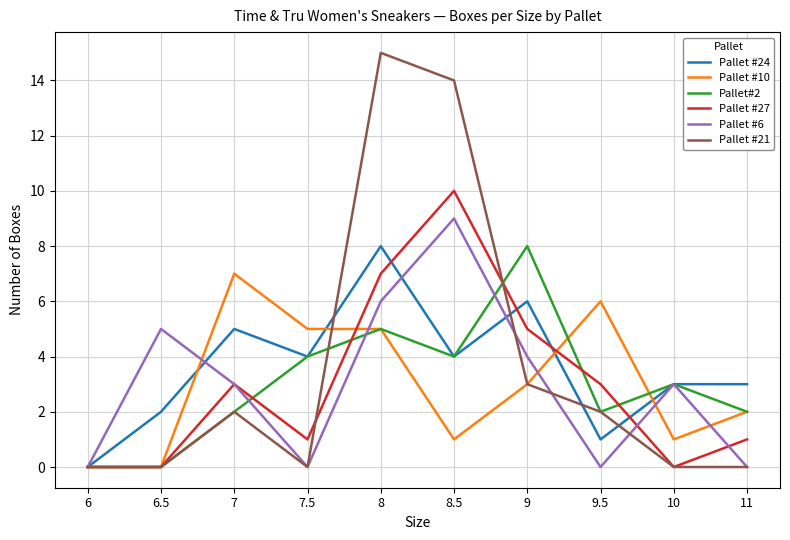

Reading right to left, transcribe all the data shown in this chart.

Pallet #24: 11=3	10=3	9.5=1	9=6	8.5=4	8=8	7.5=4	7=5	6.5=2	6=0
Pallet #10: 11=2	10=1	9.5=6	9=3	8.5=1	8=5	7.5=5	7=7	6.5=0	6=0
Pallet#2: 11=2	10=3	9.5=2	9=8	8.5=4	8=5	7.5=4	7=2	6.5=0	6=0
Pallet #27: 11=1	10=0	9.5=3	9=5	8.5=10	8=7	7.5=1	7=3	6.5=0	6=0
Pallet #6: 11=0	10=3	9.5=0	9=4	8.5=9	8=6	7.5=0	7=3	6.5=5	6=0
Pallet #21: 11=0	10=0	9.5=2	9=3	8.5=14	8=15	7.5=0	7=2	6.5=0	6=0